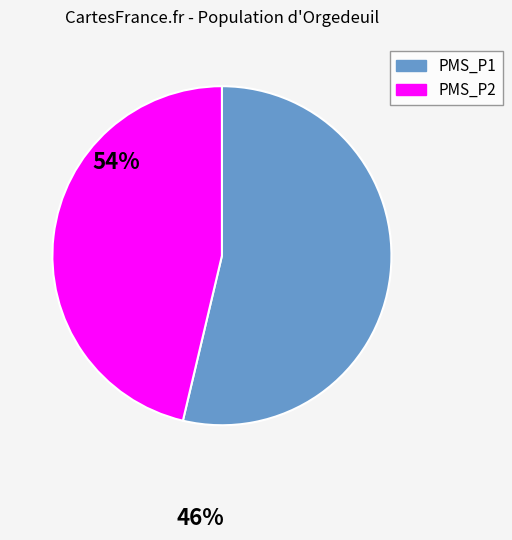

How many slices are in this pie chart?

2